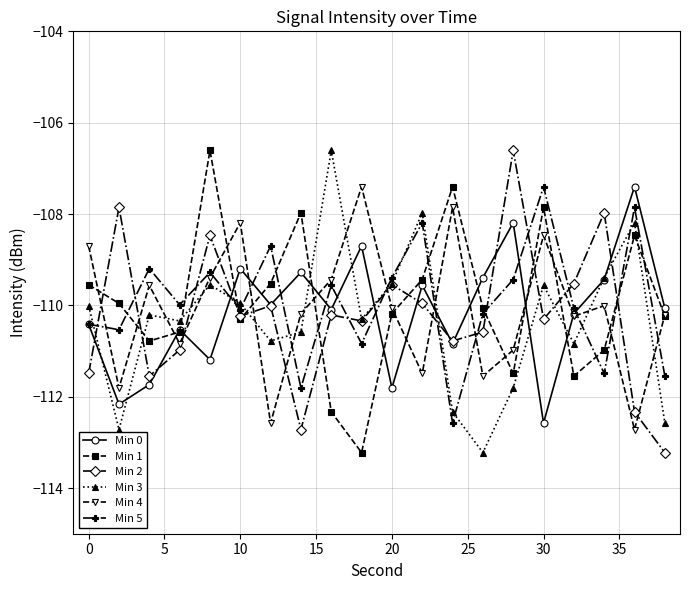

True or false: Min 1 and Min 5 cross at least once.

True